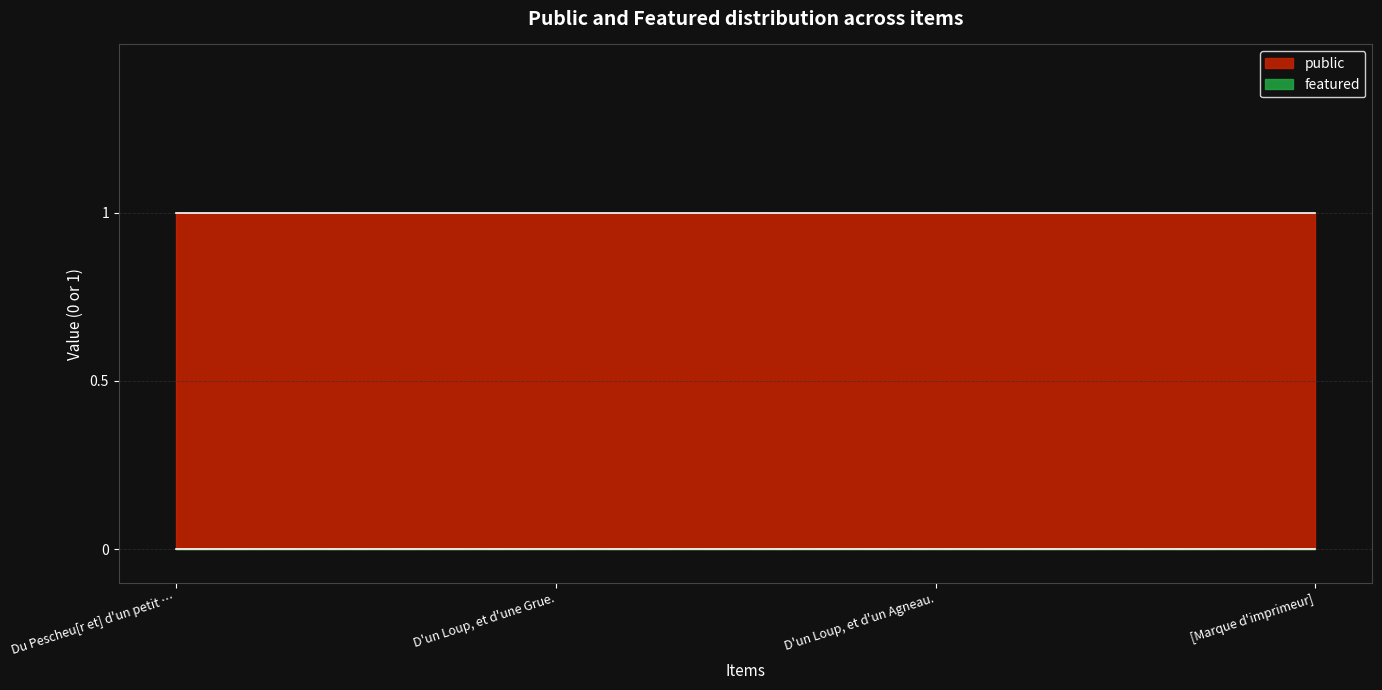

How many categories are shown in the chart?

200